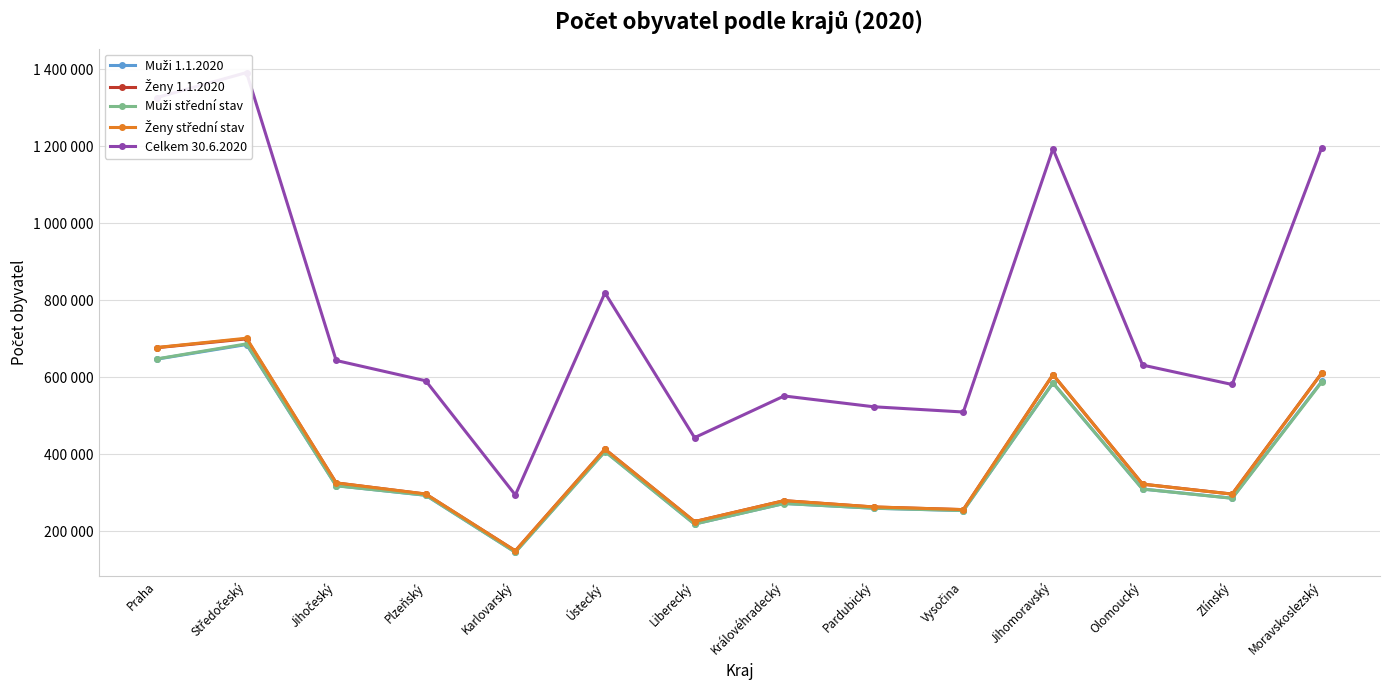

True or false: Ženy střední stav and Celkem 30.6.2020 intersect in this chart.

False